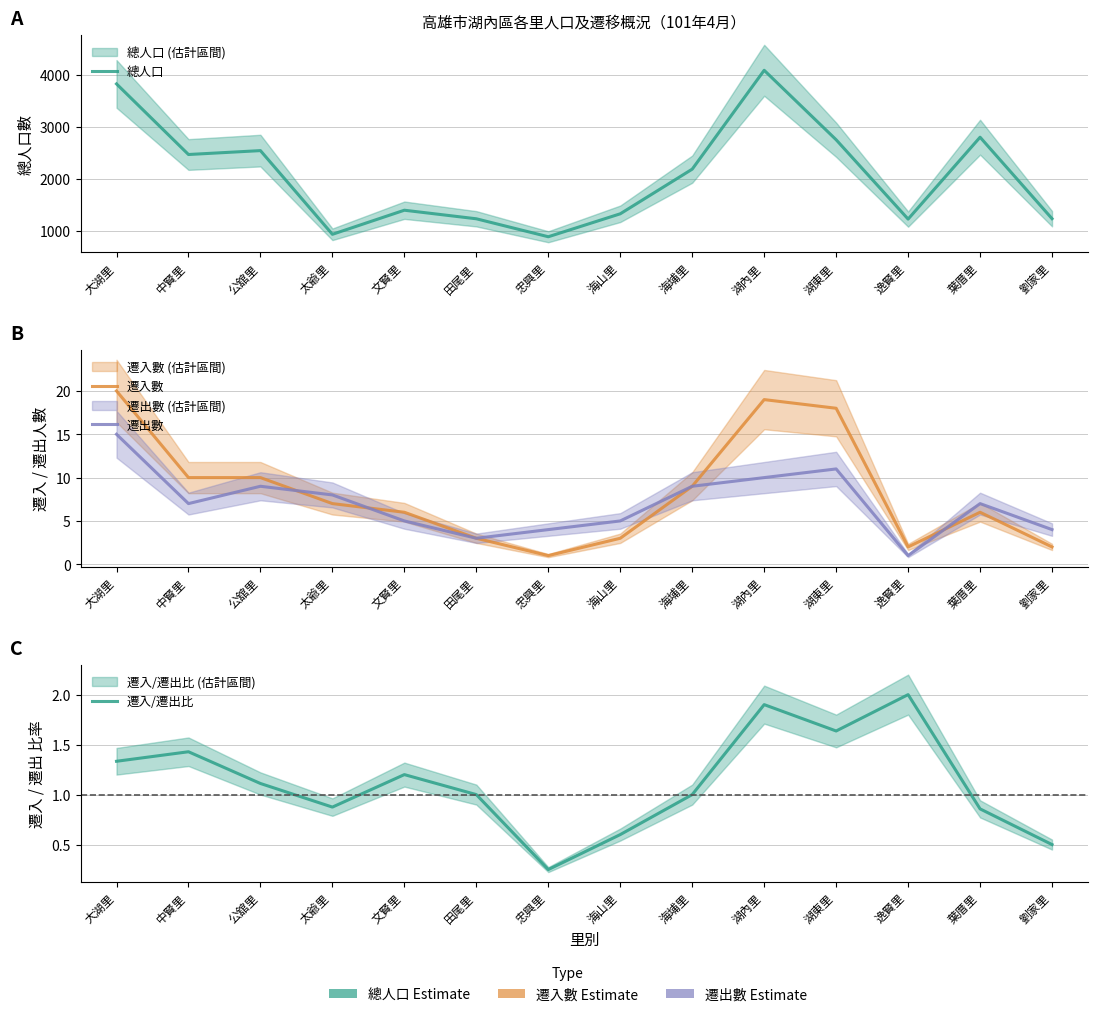

The 總人口 series shows 1229.0 at 田尾里. True or false?

True